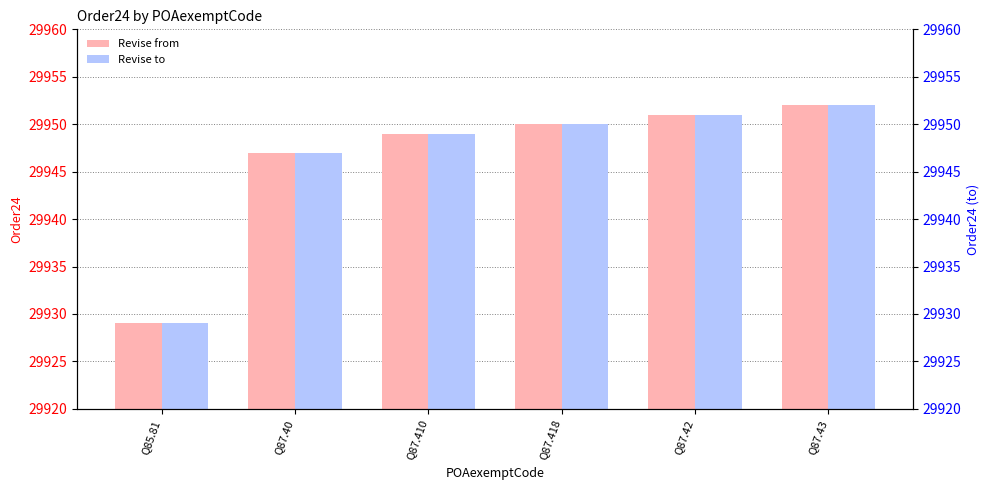

List the series in order of their peak value, highest first.

Revise from, Revise to